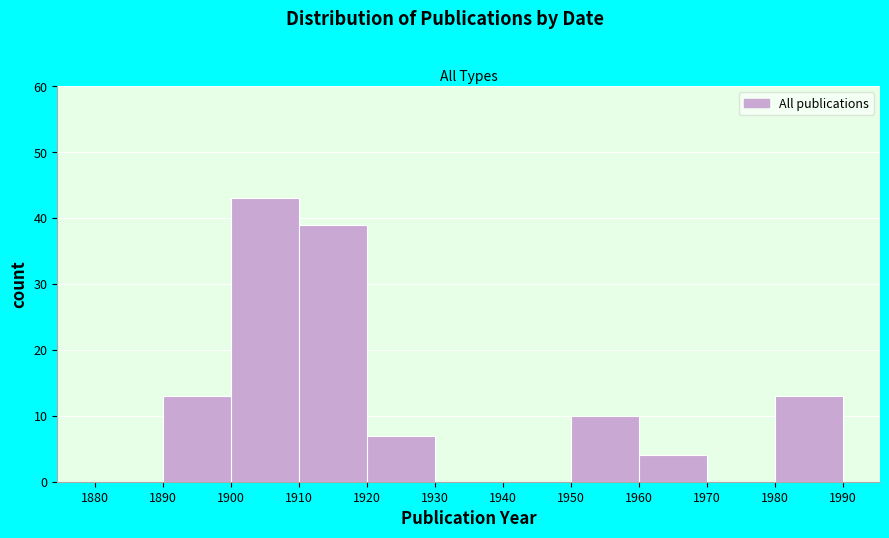

Reading left to right, transcribe this chart: for each bar, give the range it covers on the x-axis and its height. The values are not printed on the chart, so give them approximately, as read against the axis.

1880 to 1890: 0
1890 to 1900: 13
1900 to 1910: 43
1910 to 1920: 39
1920 to 1930: 7
1930 to 1940: 0
1940 to 1950: 0
1950 to 1960: 10
1960 to 1970: 4
1970 to 1980: 0
1980 to 1990: 13